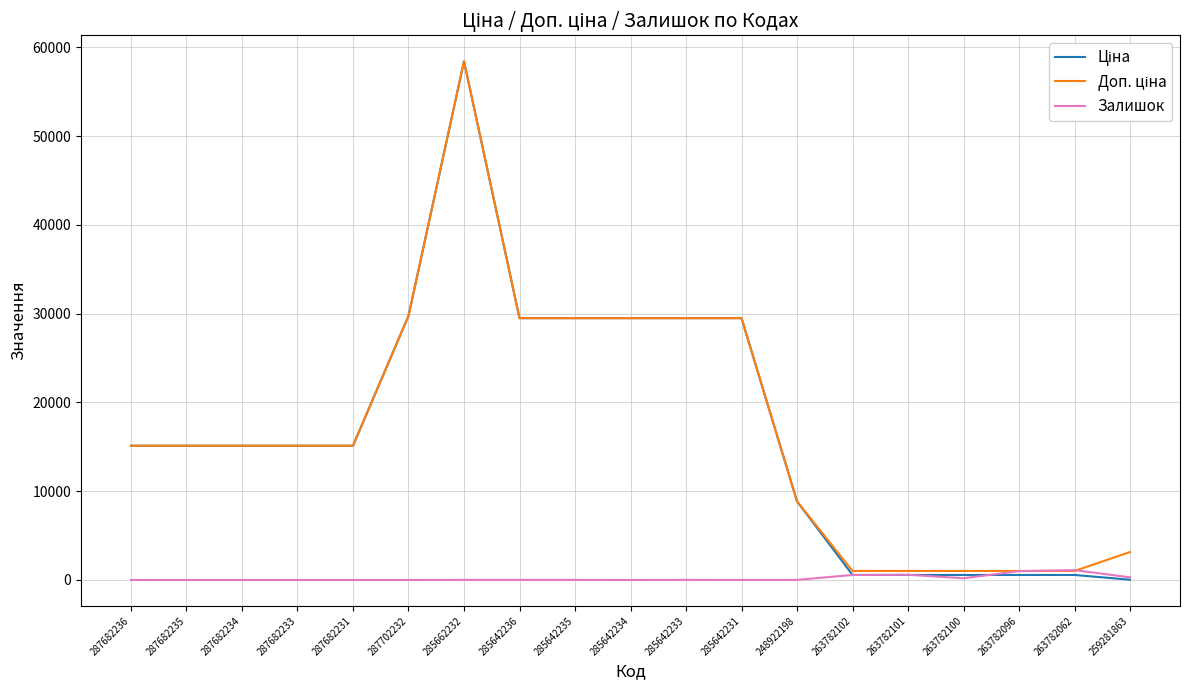

Does the chart display data point markers on the line(s)?

No